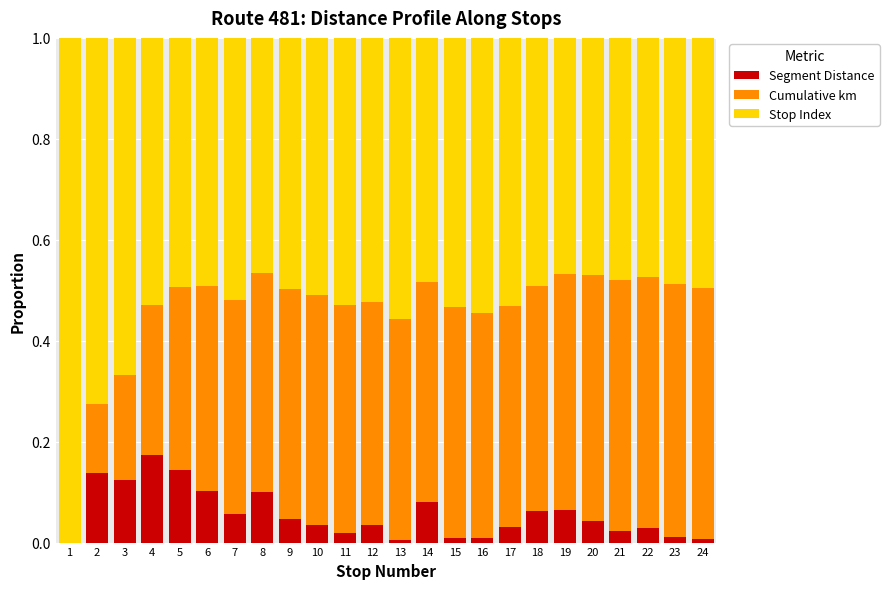

How many series are shown in this chart?

3